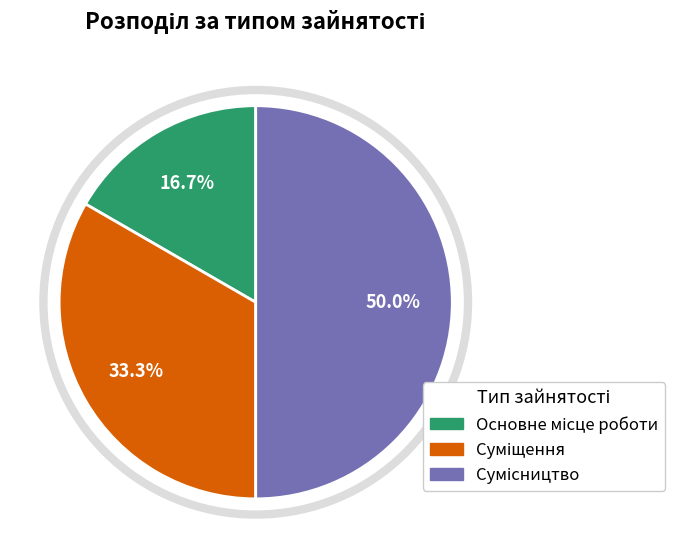

How many segments does this pie chart have?

3